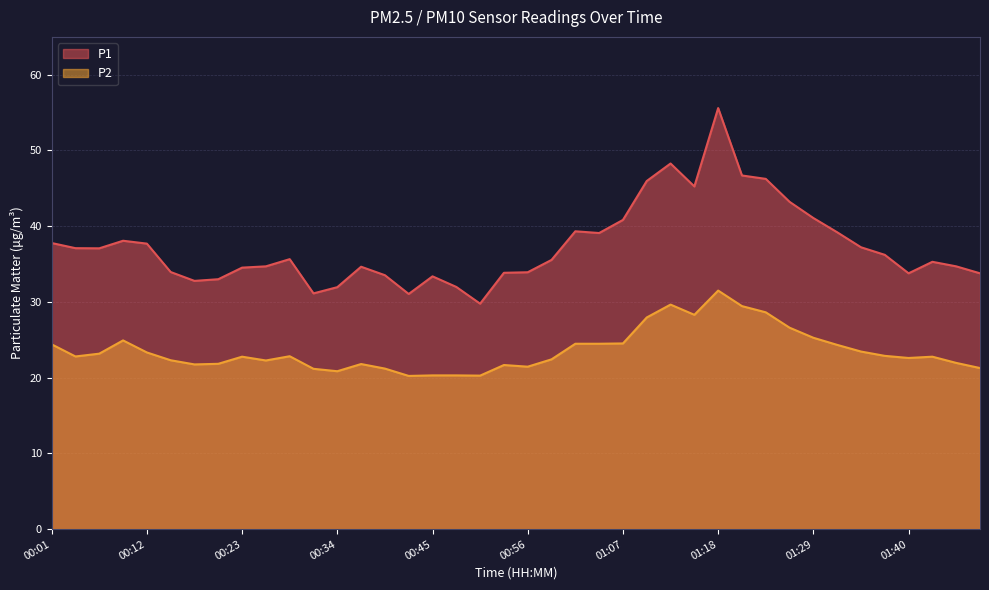

Reading left to right, transcribe all the data shown in this chart.

P1: 37.8	37.1	37.1	38.1	37.7	34.0	32.8	33.0	34.5	34.7	35.6	31.1	31.9	34.6	33.5	31.1	33.4	32.0	29.8	33.9	33.9	35.5	39.3	39.1	40.8	46.0	48.3	45.2	55.6	46.7	46.2	43.2	41.1	39.2	37.2	36.2	33.8	35.3	34.7	33.8
P2: 24.4	22.8	23.2	24.9	23.3	22.3	21.8	21.8	22.8	22.3	22.8	21.2	20.9	21.8	21.2	20.2	20.3	20.3	20.3	21.7	21.4	22.4	24.5	24.5	24.5	27.9	29.6	28.3	31.5	29.4	28.6	26.6	25.3	24.3	23.4	22.9	22.6	22.8	21.9	21.3